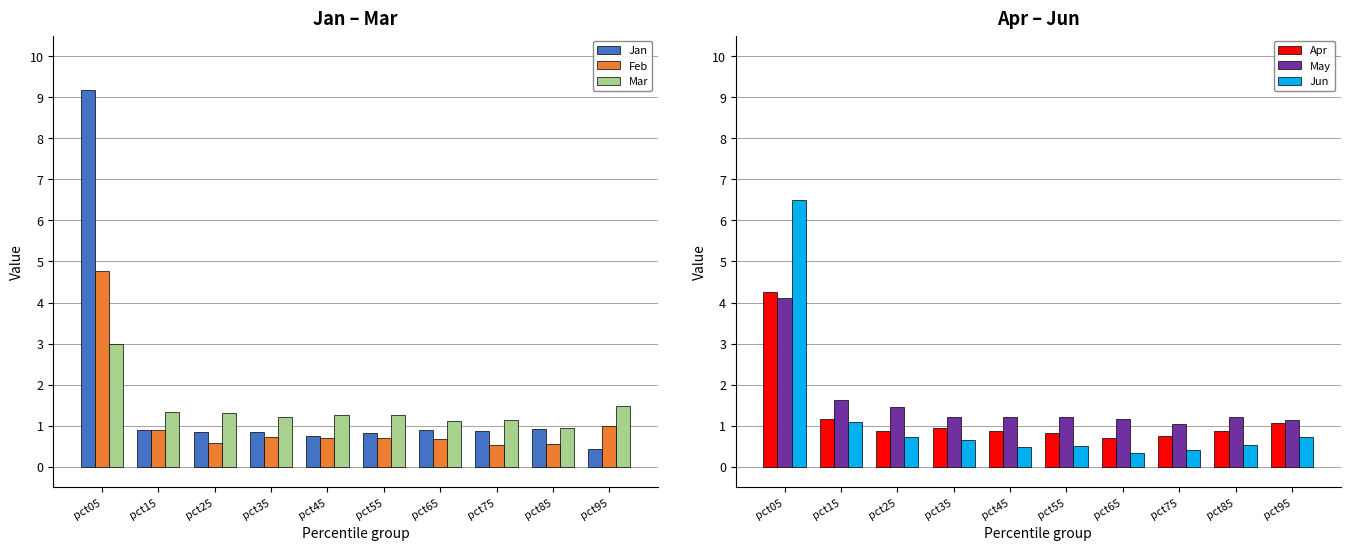

What value does the May series have at pct75?

1.0